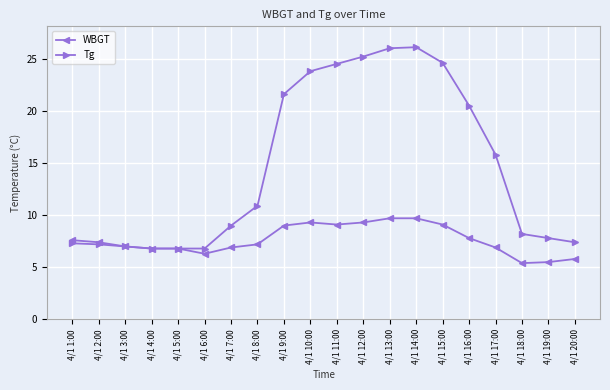

True or false: Tg has more than 0 interior local peaks.

True